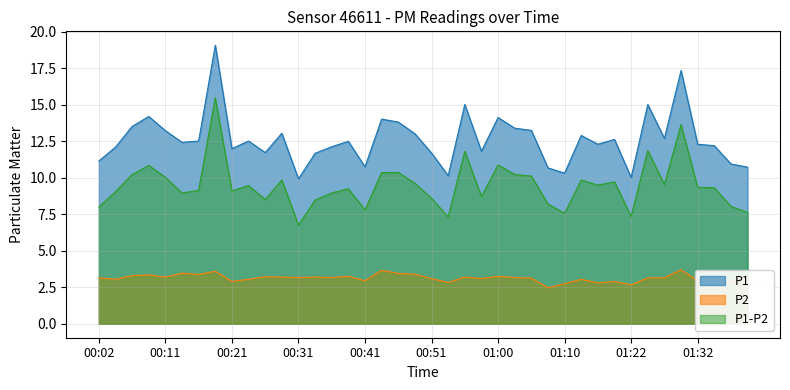

How many distinct data groups are displayed?

3